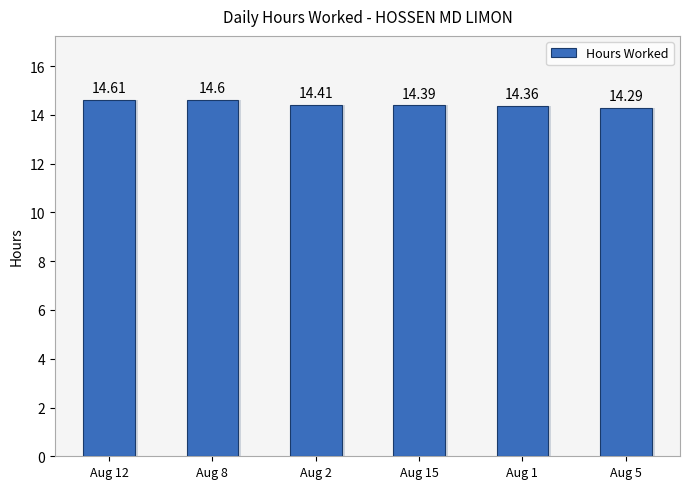

Reading left to right, list all the values displayed in this chart.

Aug 12=14.6	Aug 8=14.6	Aug 2=14.4	Aug 15=14.4	Aug 1=14.4	Aug 5=14.3